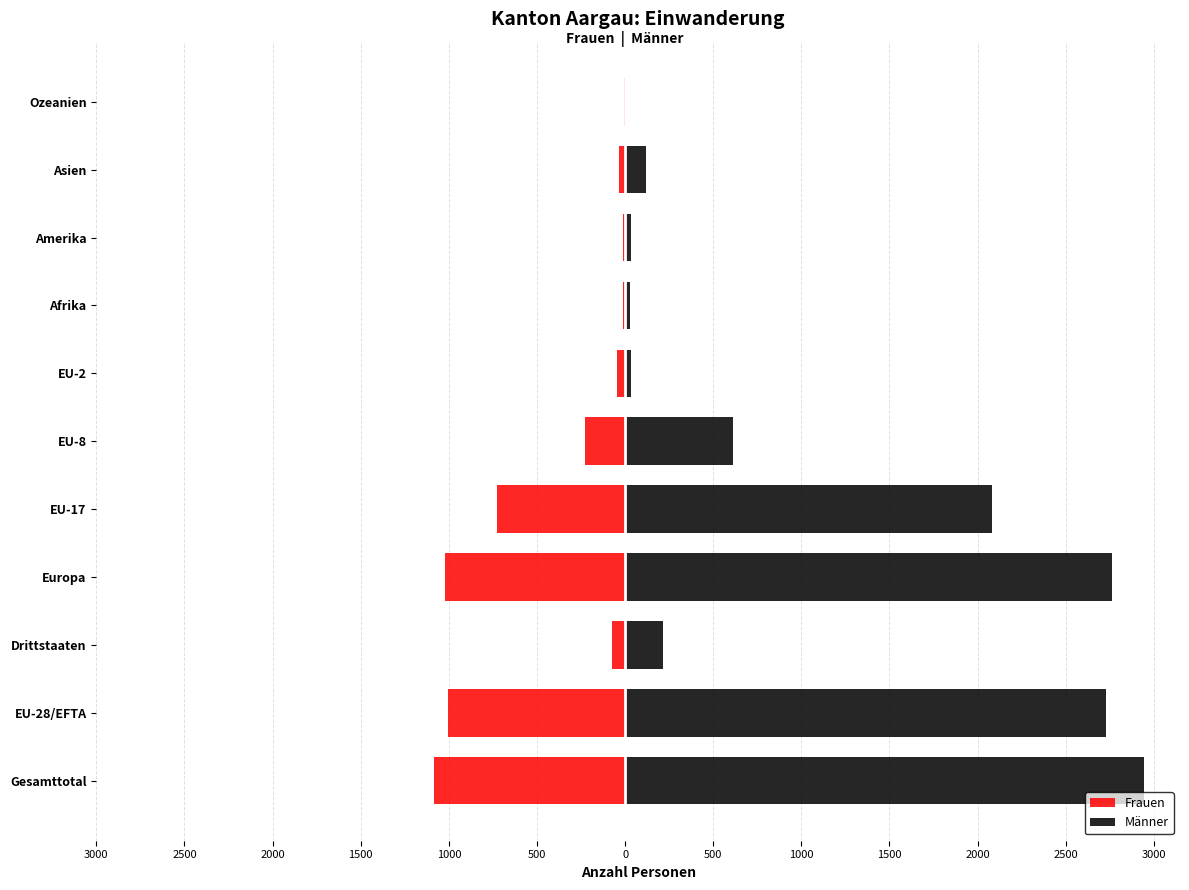

Rank the series by their average value, from highest to lowest.

Männer, Frauen